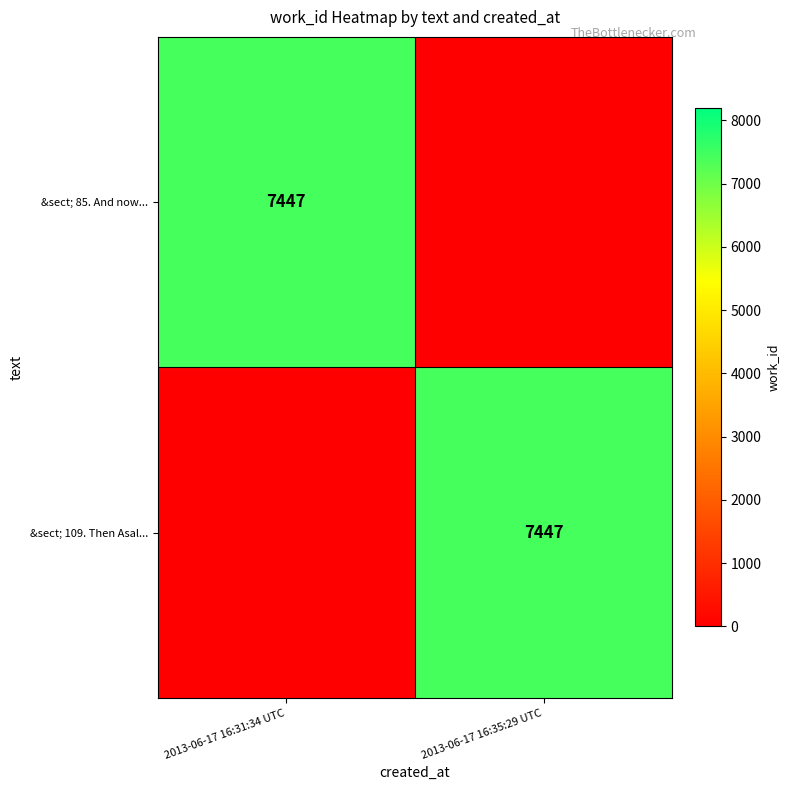

Which label corresponds to the largest value in the chart?

2013-06-17 16:31:34 UTC